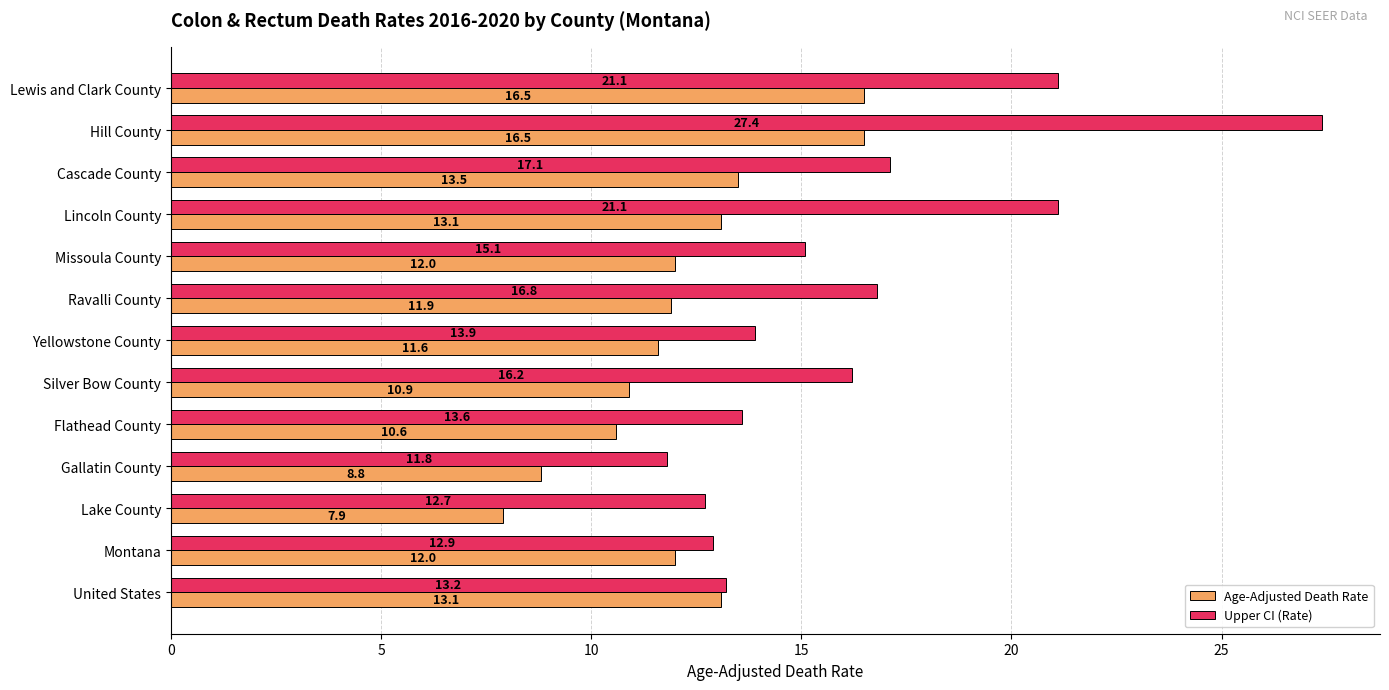

Where is Upper CI (Rate) nearest to the value 19?

Cascade County